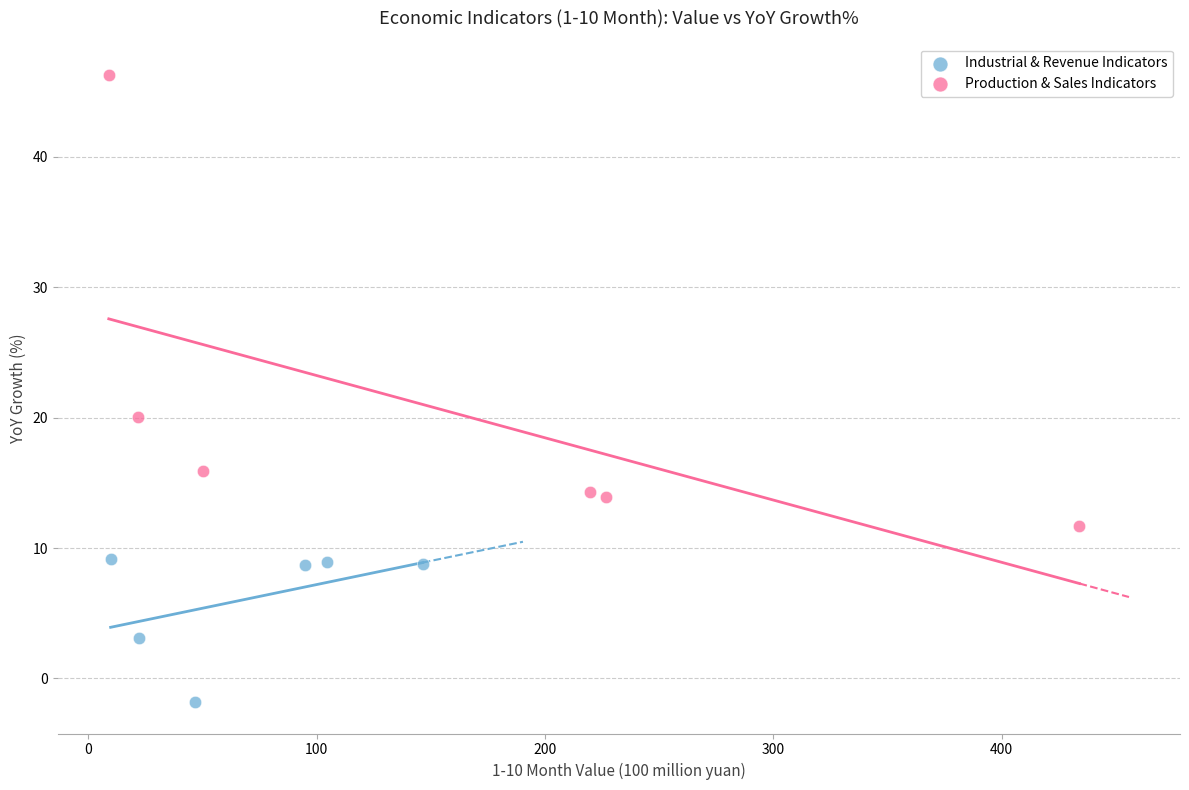

Which series has the largest Y range (max minus min)?

Production & Sales Indicators